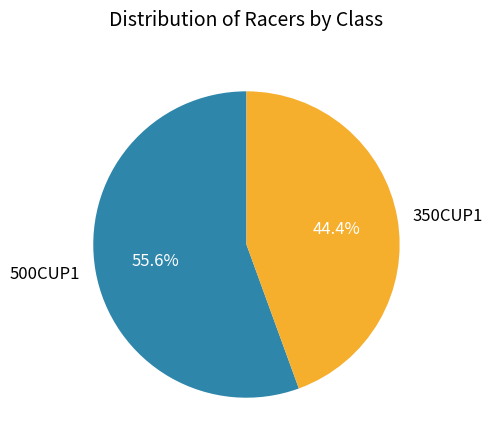

What portion of the pie excludes 350CUP1?

55.6%